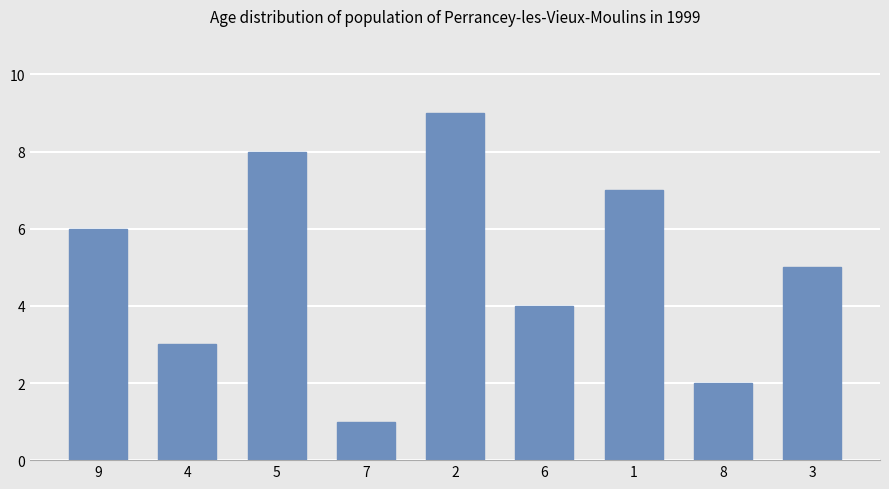

What is the label of the 2nd bar from the left?

4